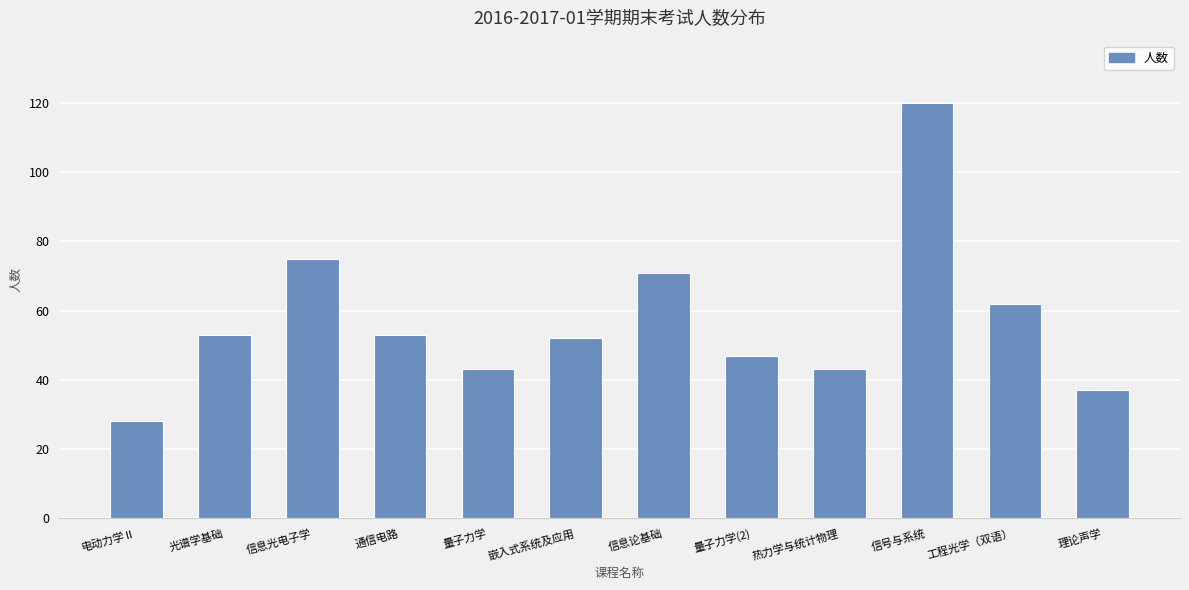

Between 工程光学（双语） and 信息光电子学, which is larger?

信息光电子学